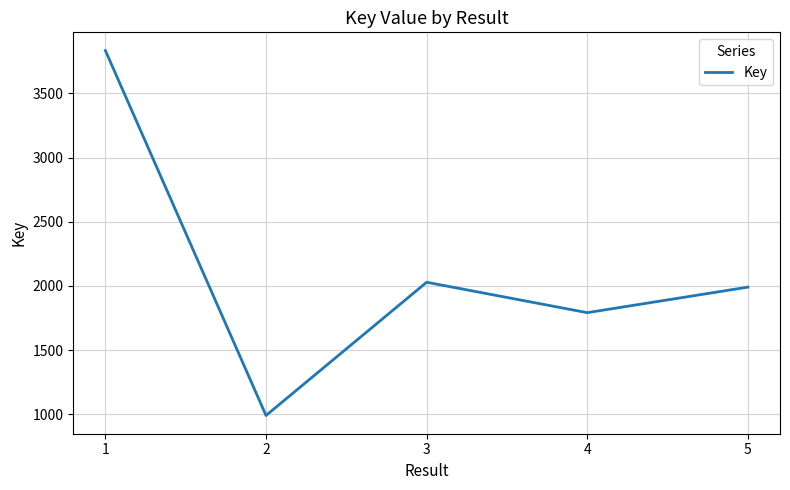

Approximately how many times larger is the value at 5 compared to 1?

0.5